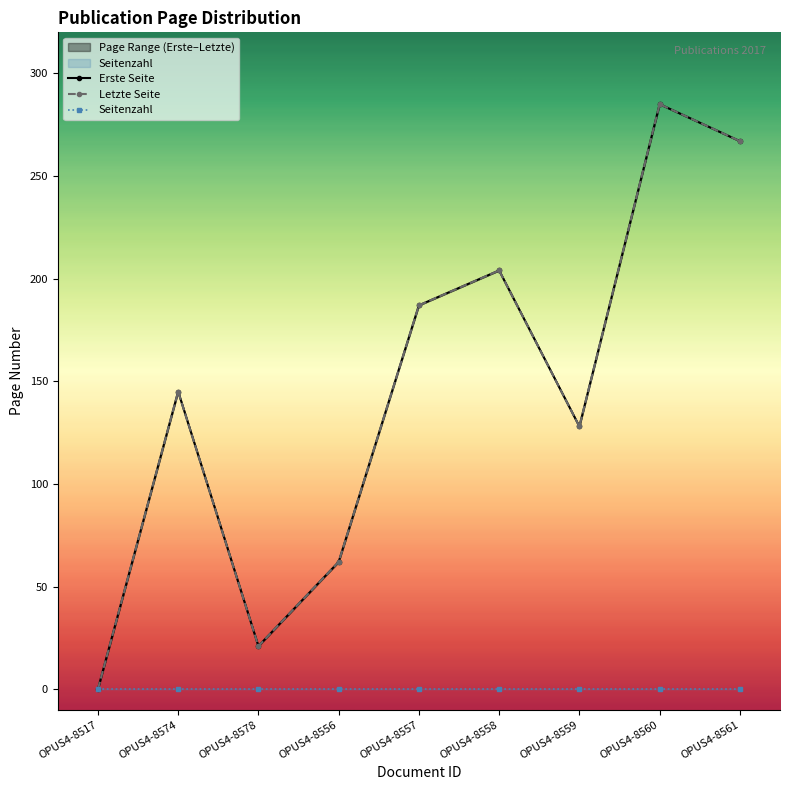

Where is the first local minimum for Erste Seite?

OPUS4-8578